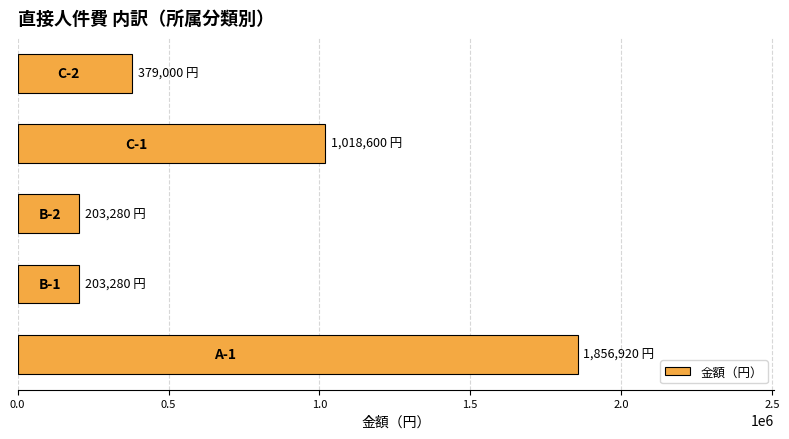

What is the maximum value shown in the chart?

1856920